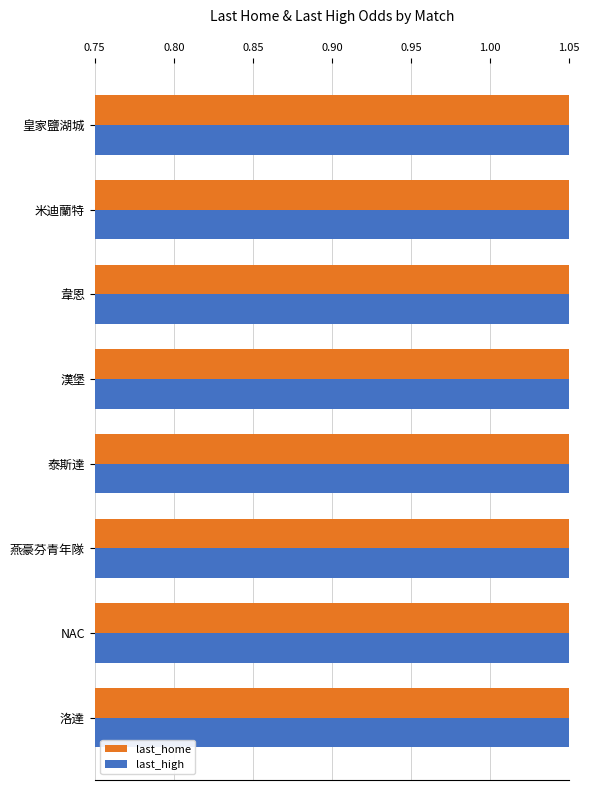

List the series in order of their overall mean, lowest first.

last_high, last_home